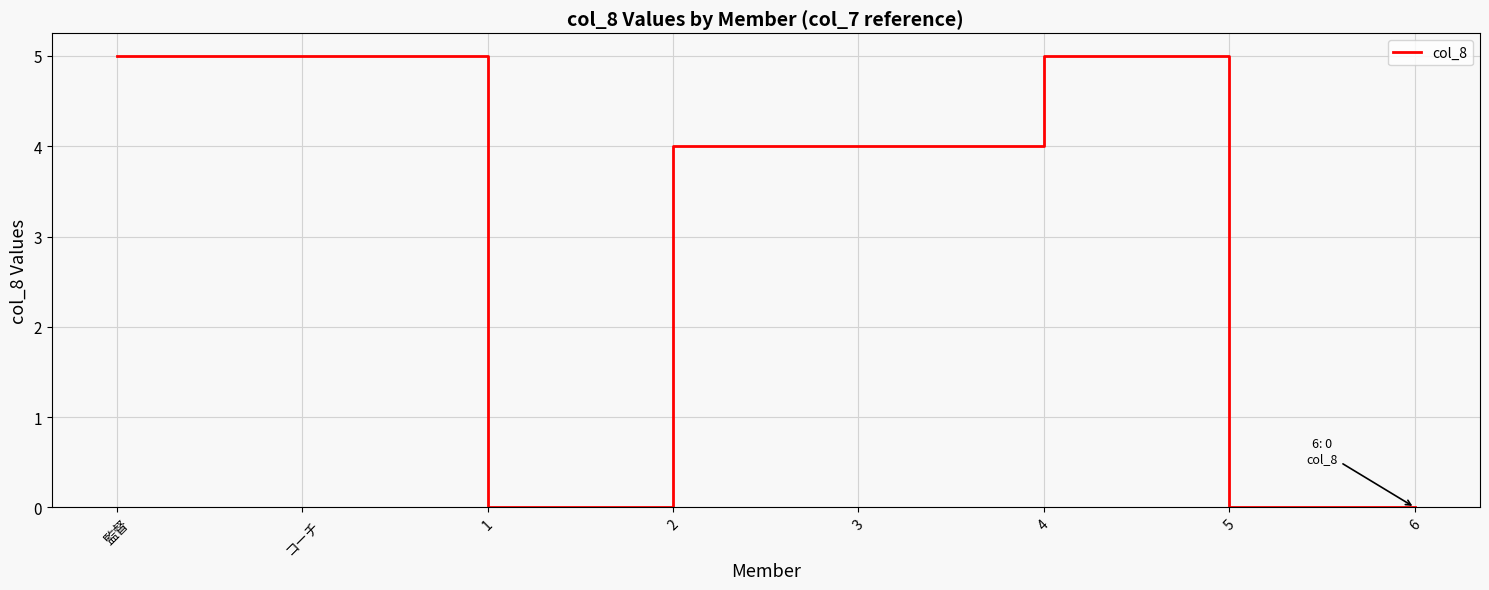

True or false: the data shows 5 at 4.

True